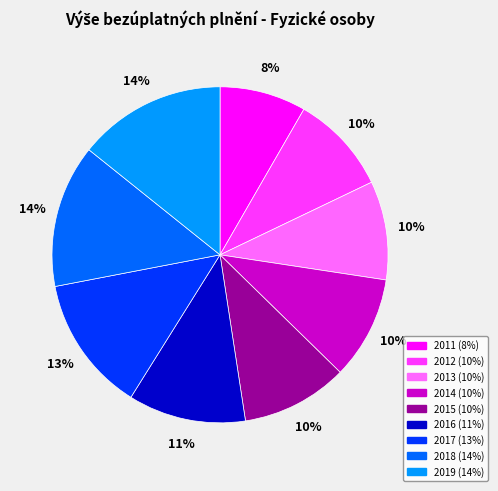

Is the sum of 2011 and 2017 greater than half?

No